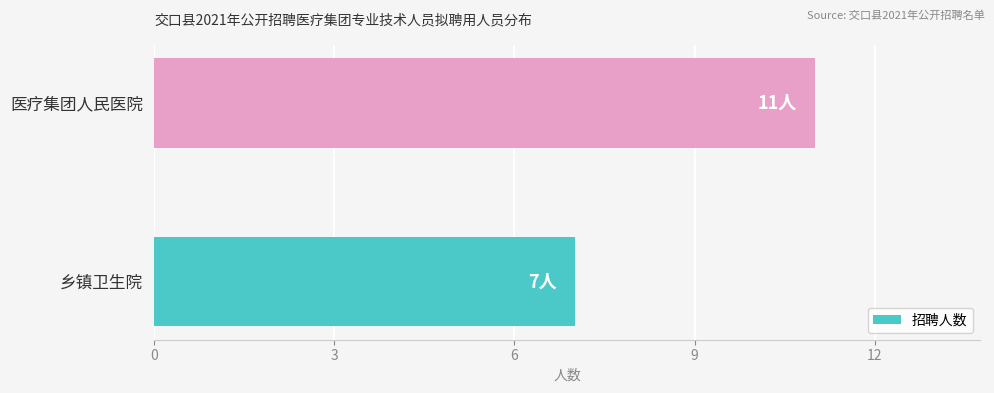

Rank the categories by value from lowest to highest.

乡镇卫生院, 医疗集团人民医院